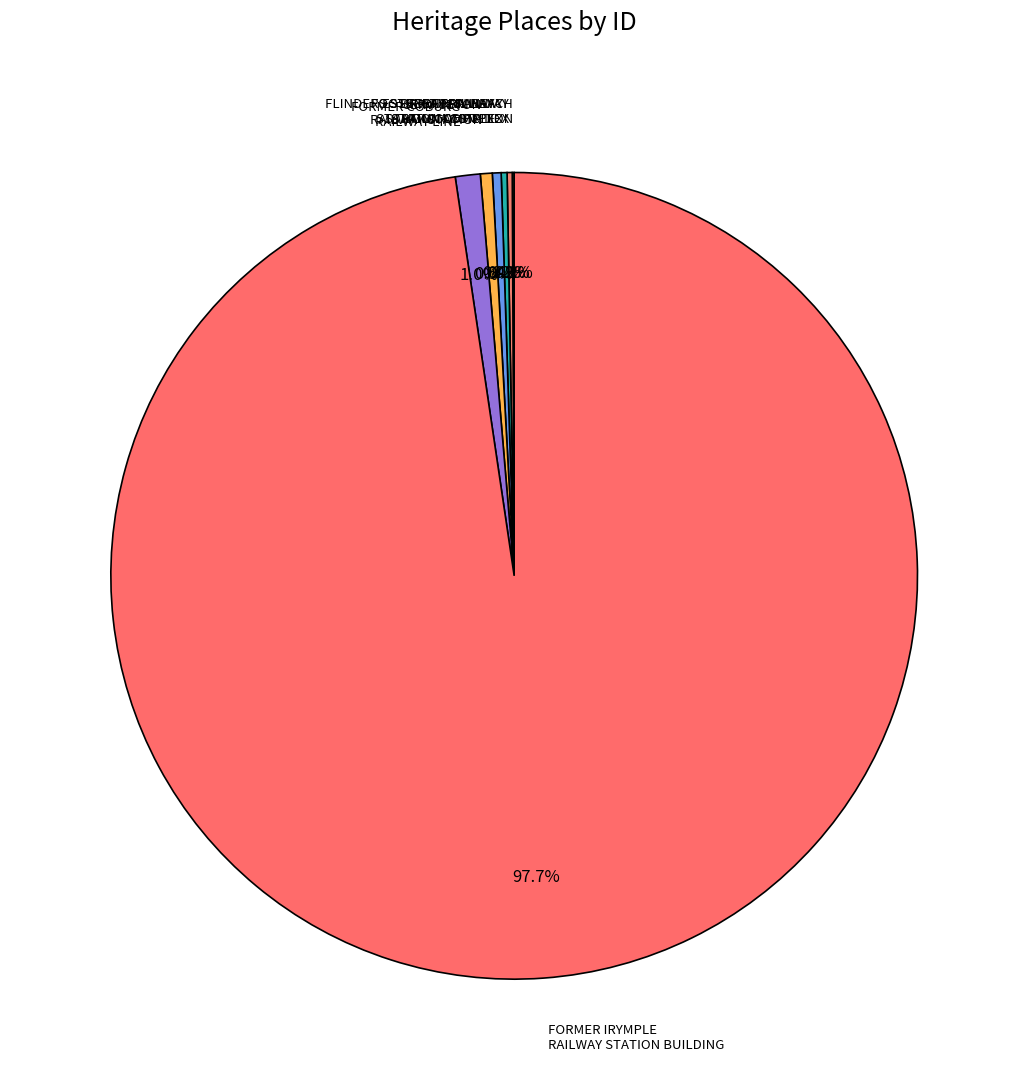

Does any single category account for the majority?

Yes